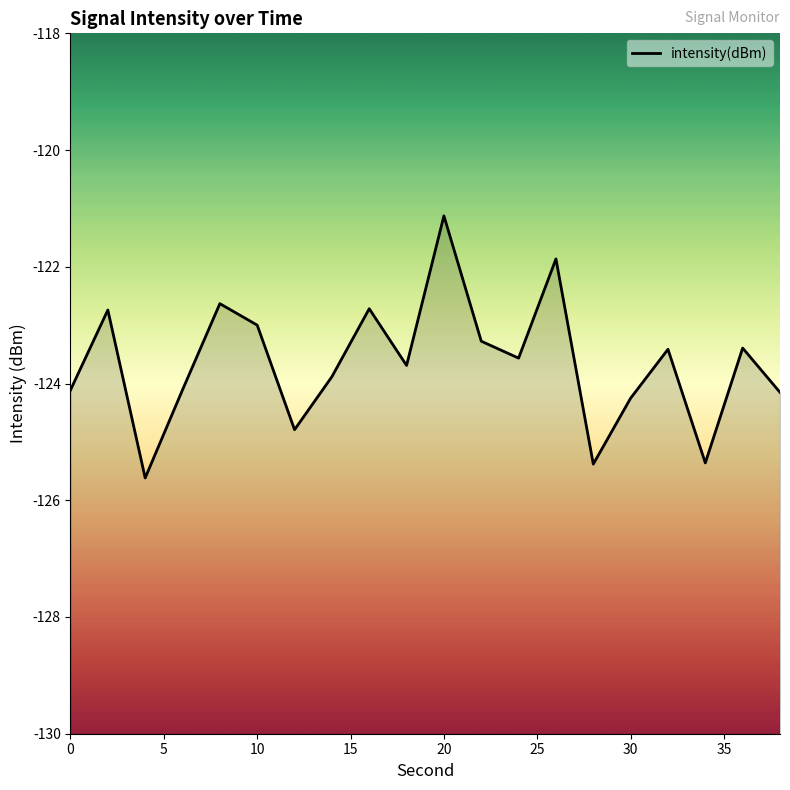

What is the maximum value shown in the chart?

-121.1